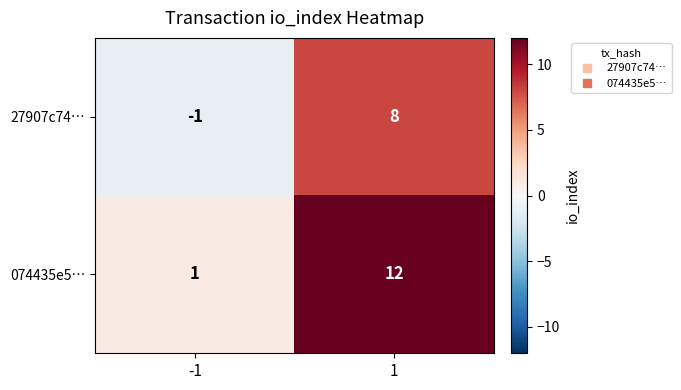

What is the sum of all 27907c74… values?

7